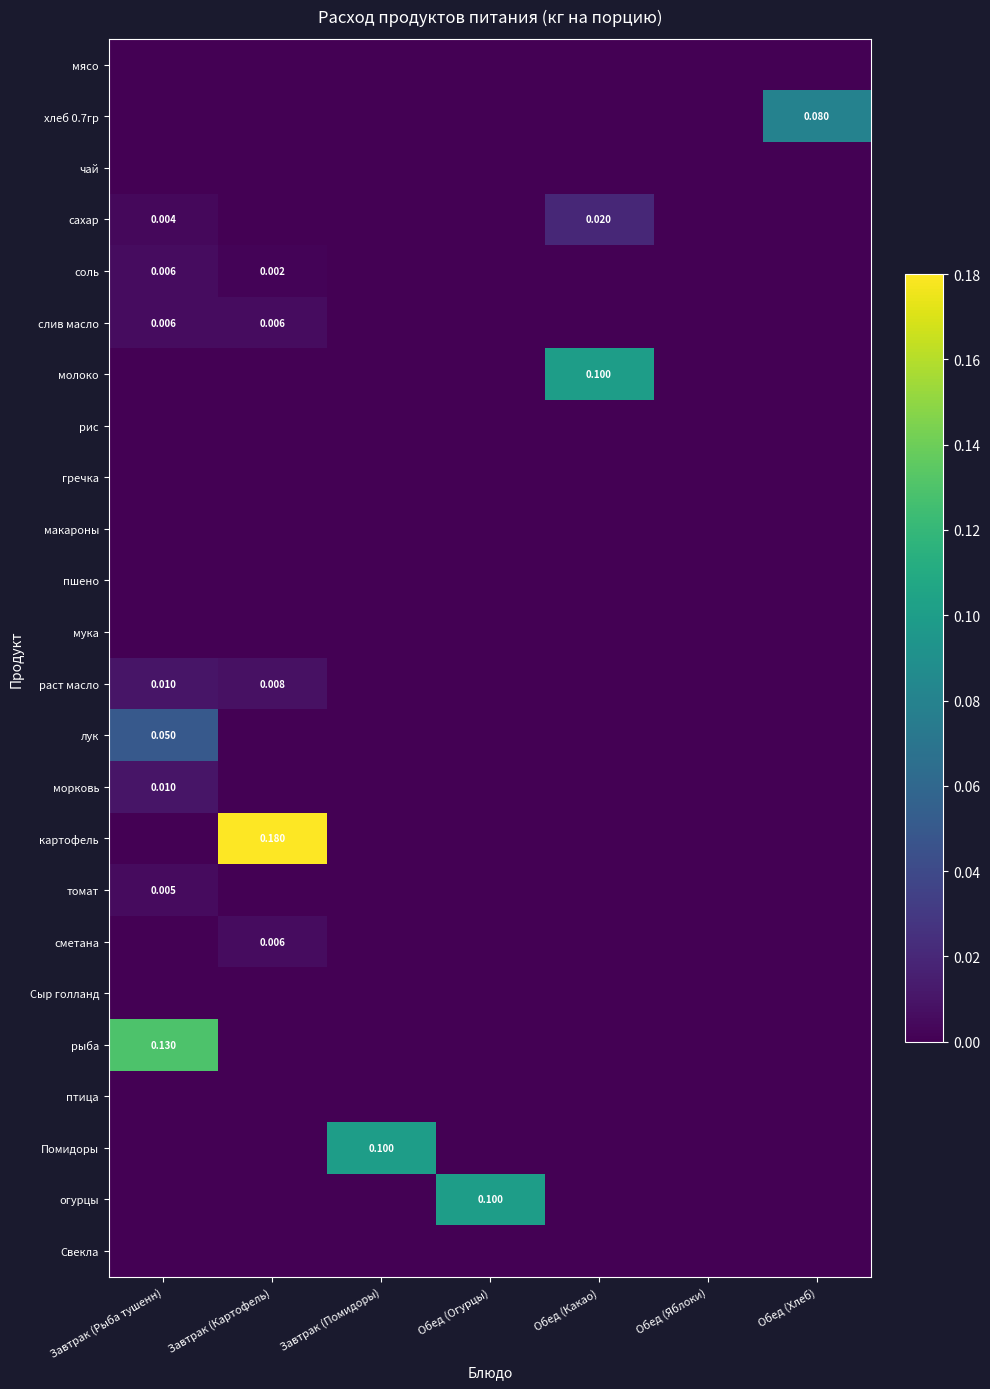

Which series has the largest total across all categories?

картофель